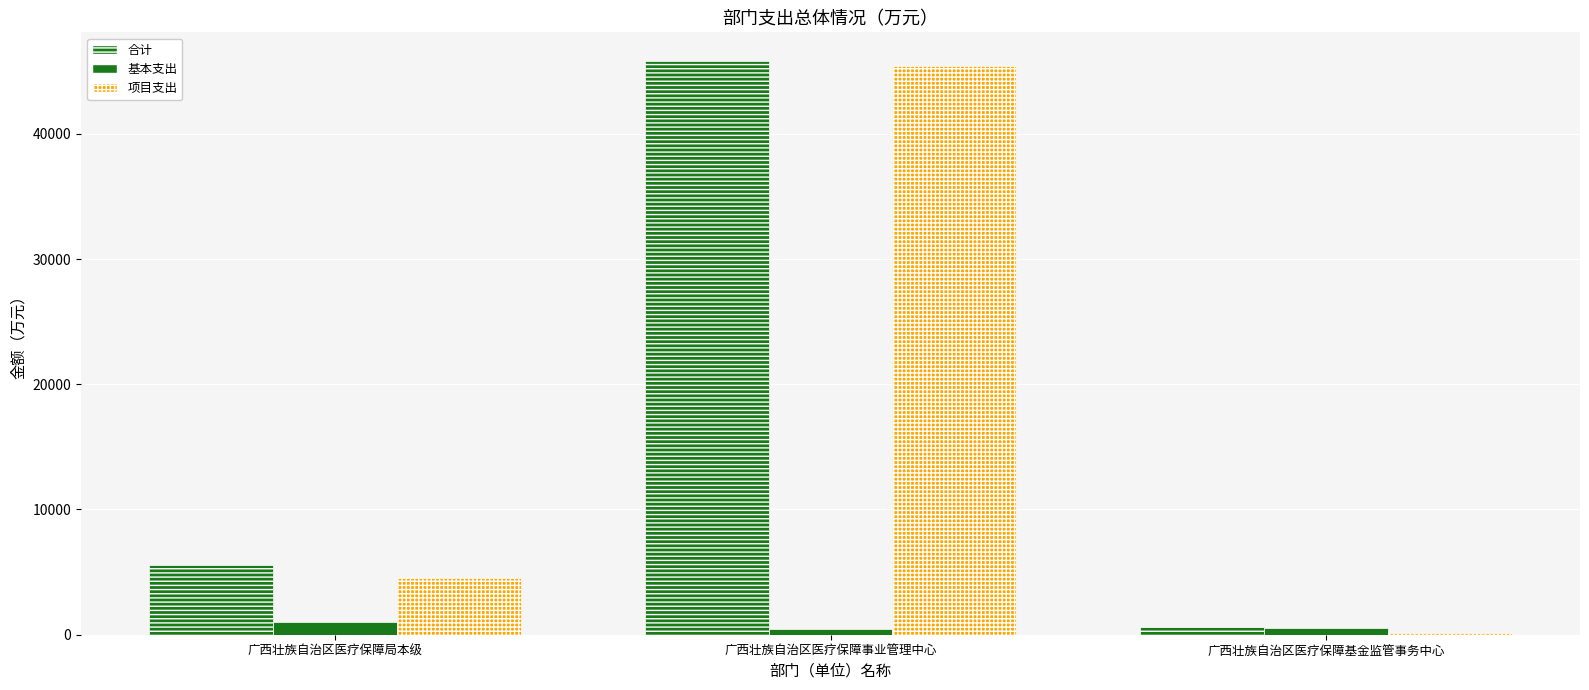

Rank the categories by 项目支出 value from lowest to highest.

广西壮族自治区医疗保障基金监管事务中心, 广西壮族自治区医疗保障局本级, 广西壮族自治区医疗保障事业管理中心